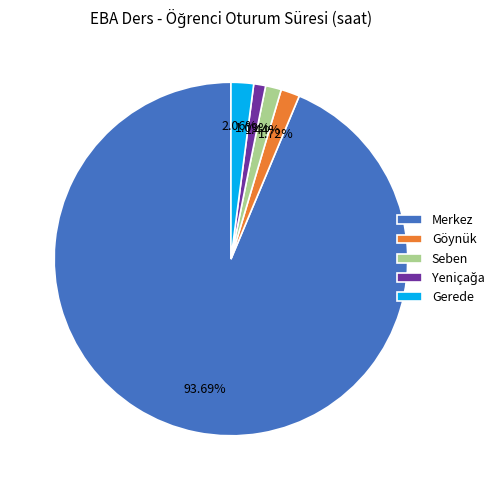

Which category has the biggest portion of the pie?

Merkez